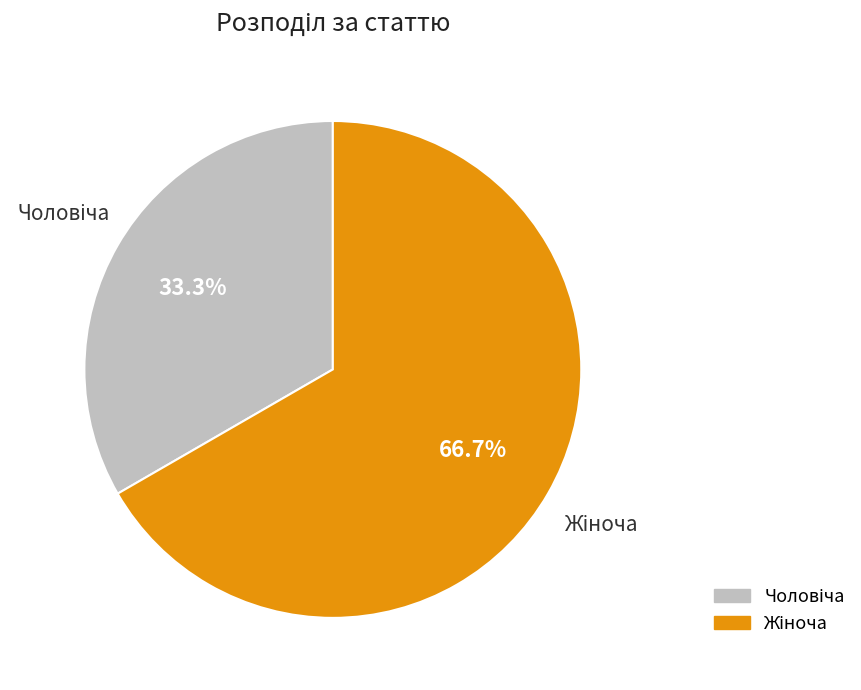

Is there any slice that represents more than half of the pie?

Yes